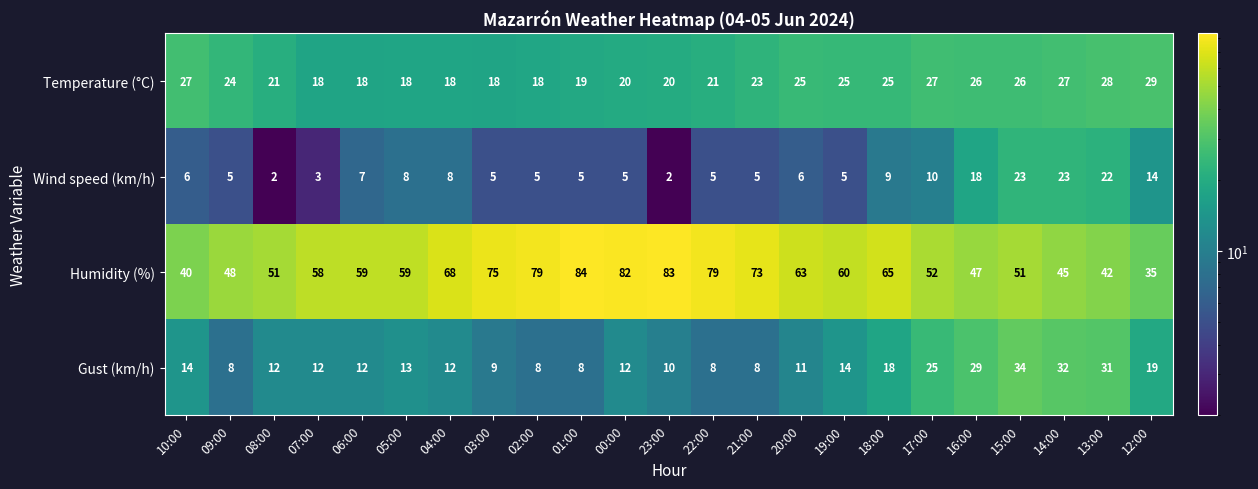

What is the sum of the Humidity (%) values at 12:00 and 18:00?

100